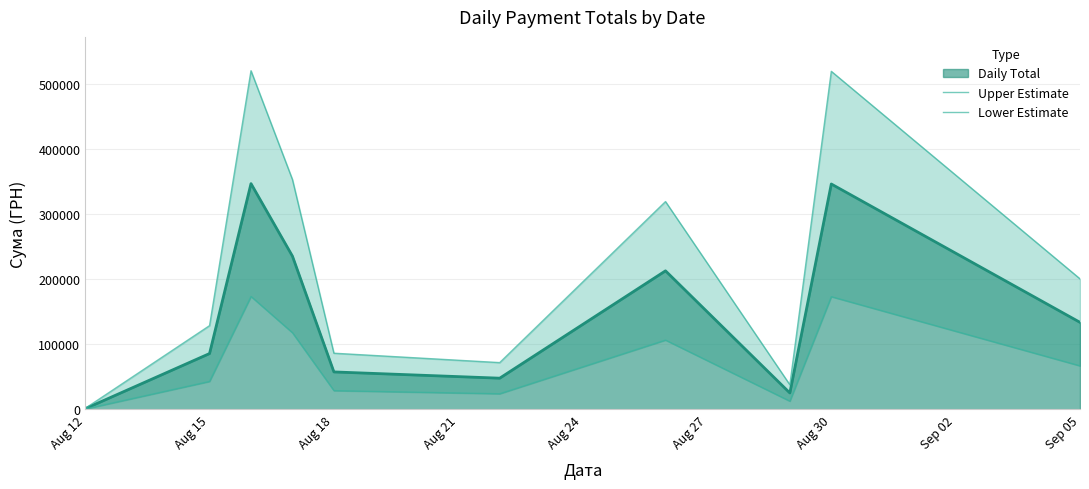

What is the highest value of the Daily Total series?

346457.7